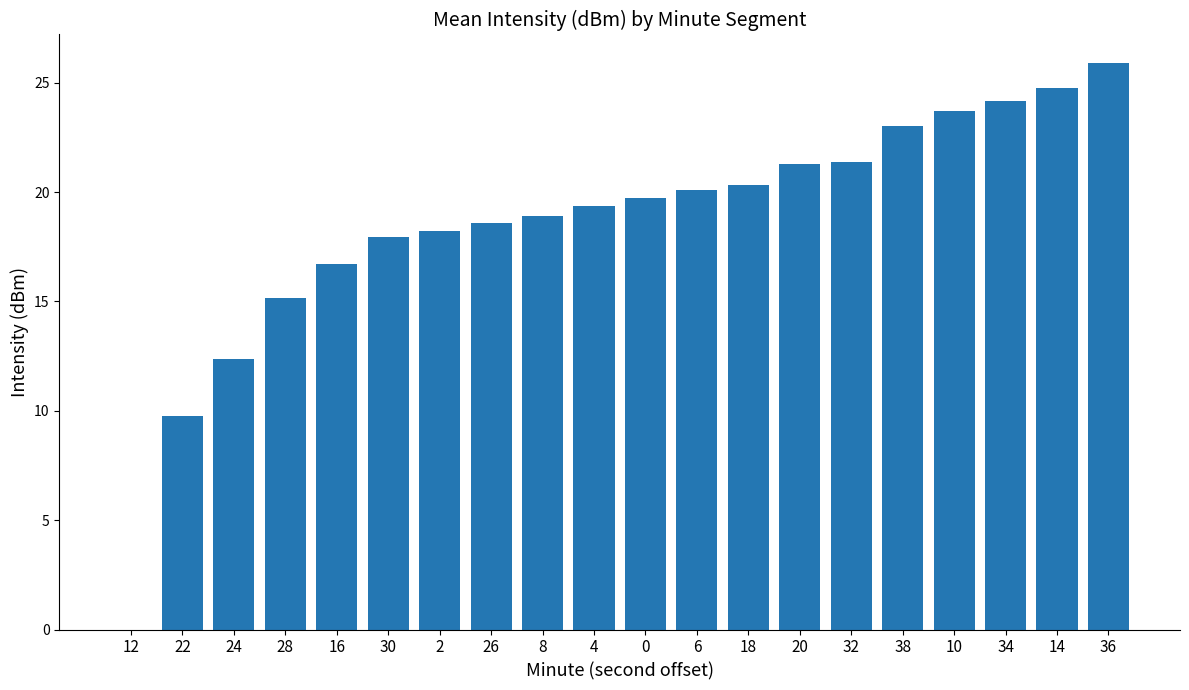

What is the sum of all values?

371.5